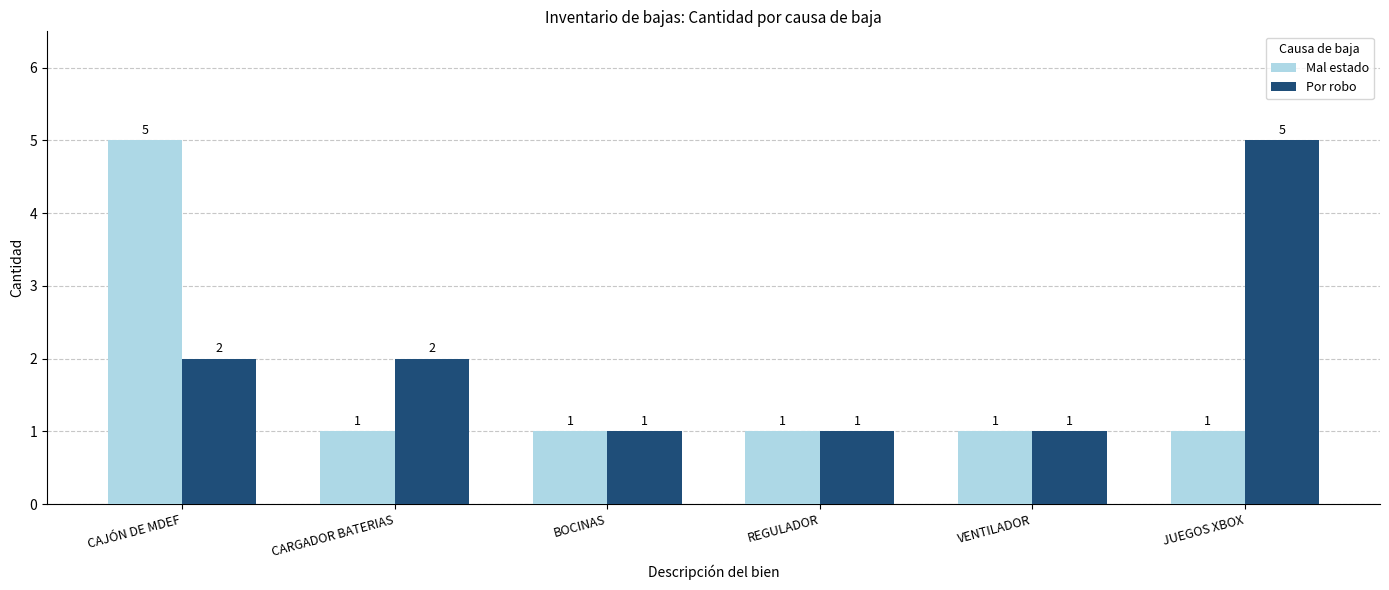

What is the maximum value for Mal estado?

5